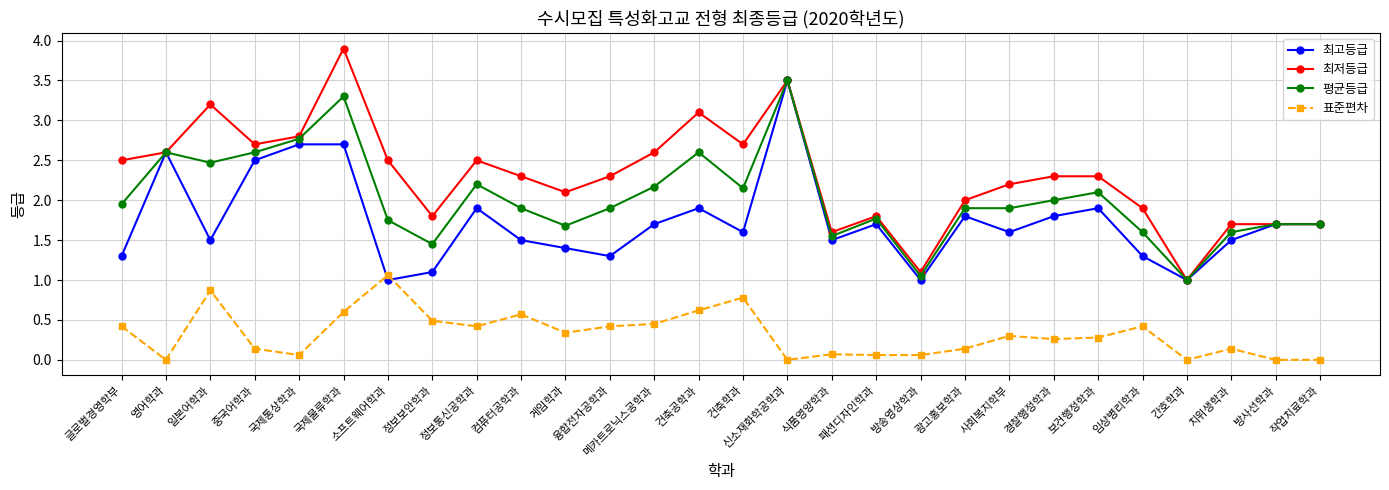

Read the 평균등급 value at 영어학과.

2.6